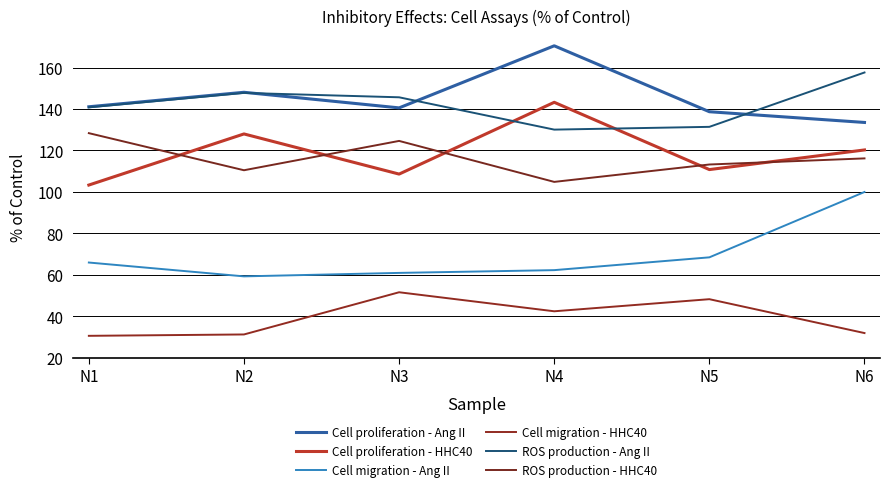

List the labels in order of ROS production - Ang II value, smallest first.

N4, N5, N1, N3, N2, N6